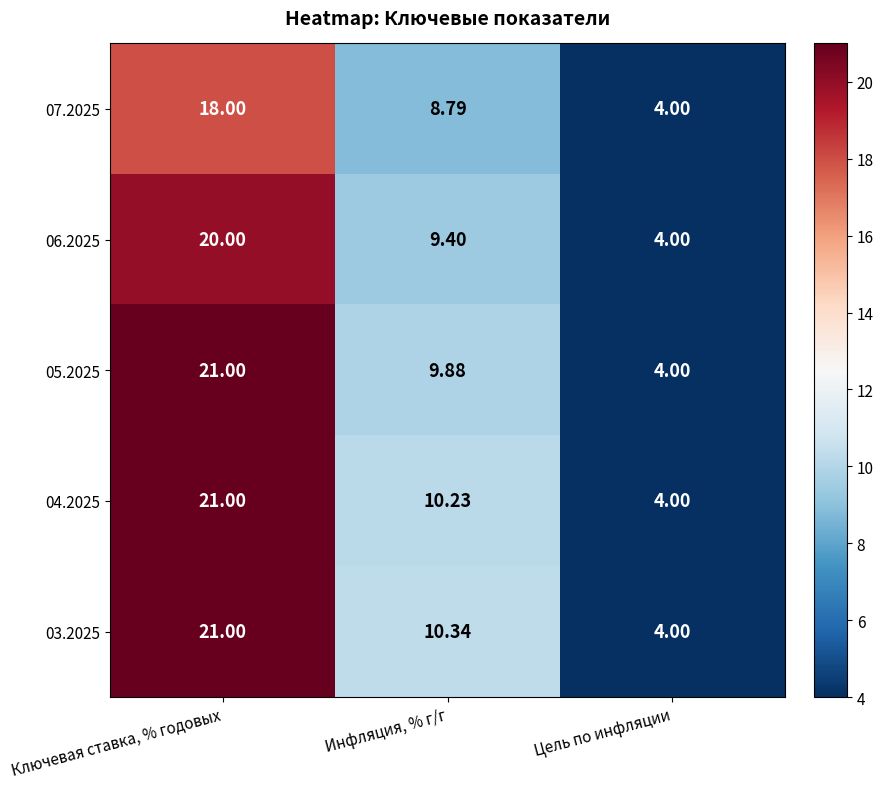

Which series has the largest total across all categories?

03.2025